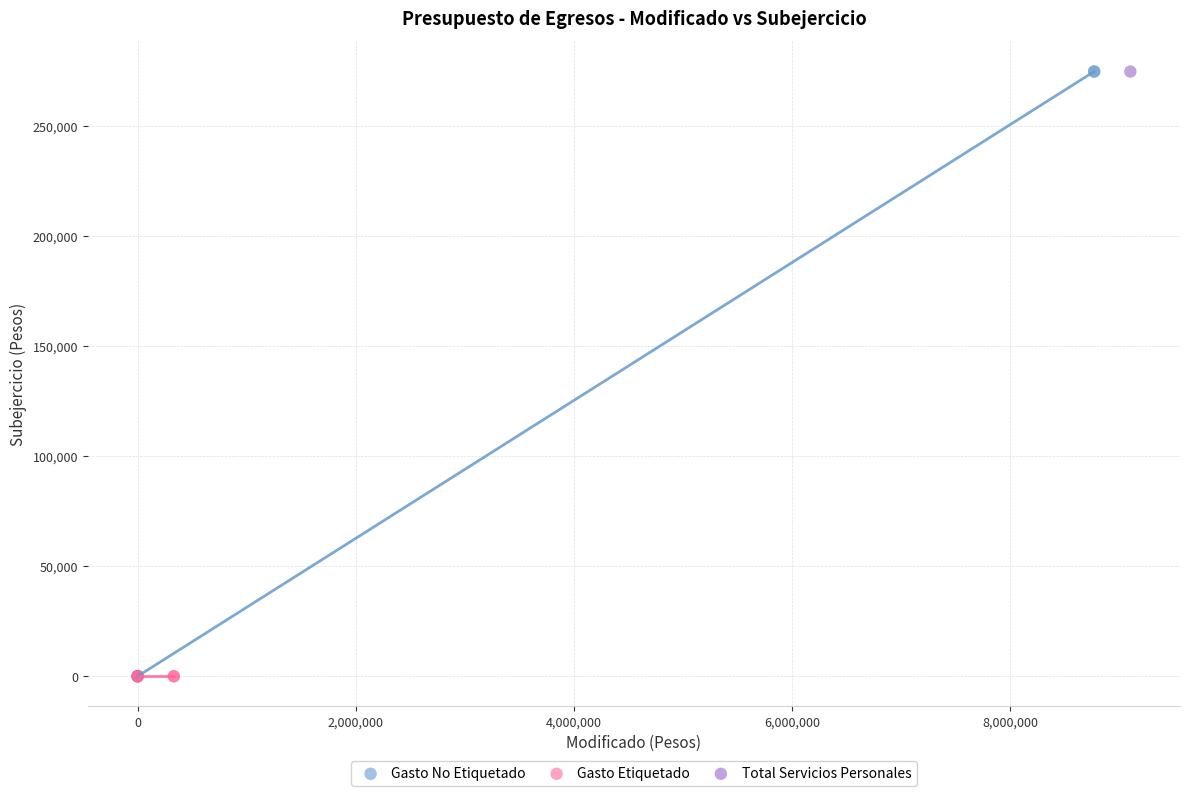

What are all the series names shown in the legend?

Gasto No Etiquetado, Gasto Etiquetado, Total Servicios Personales